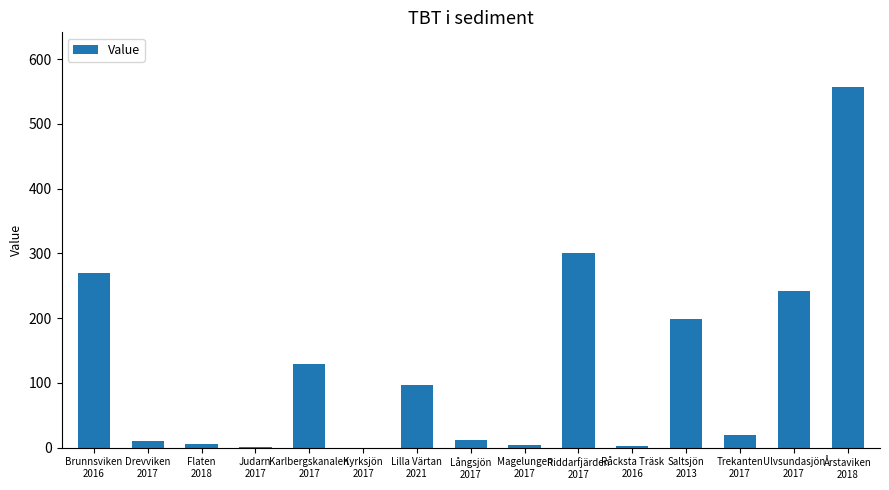

What is the sum of all values?

1846.7